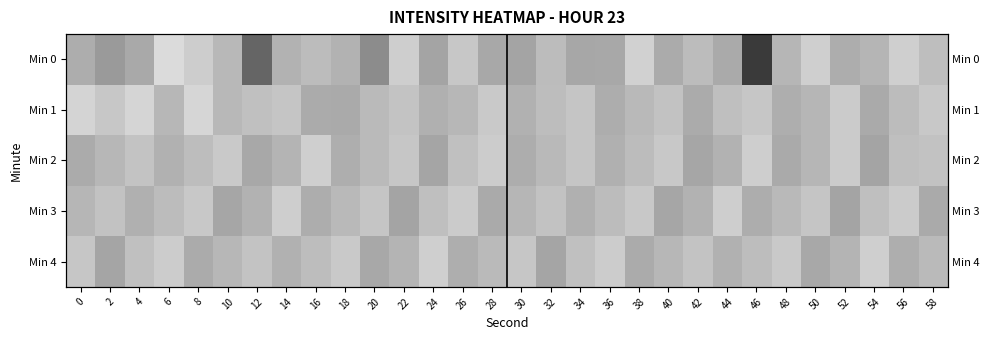

Between 32 and 42, which is larger?

42